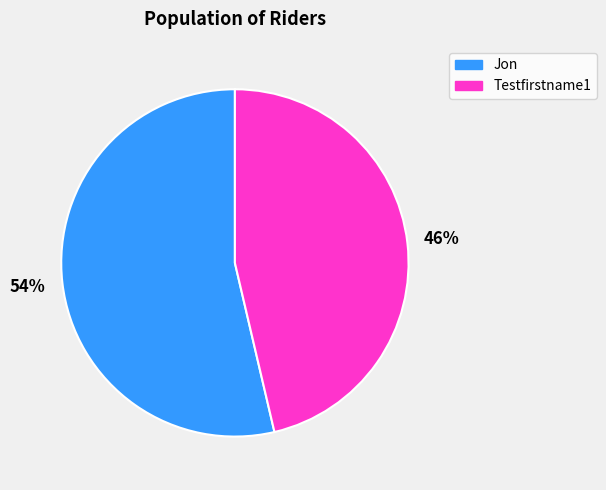

Which slice is the smallest?

Testfirstname1